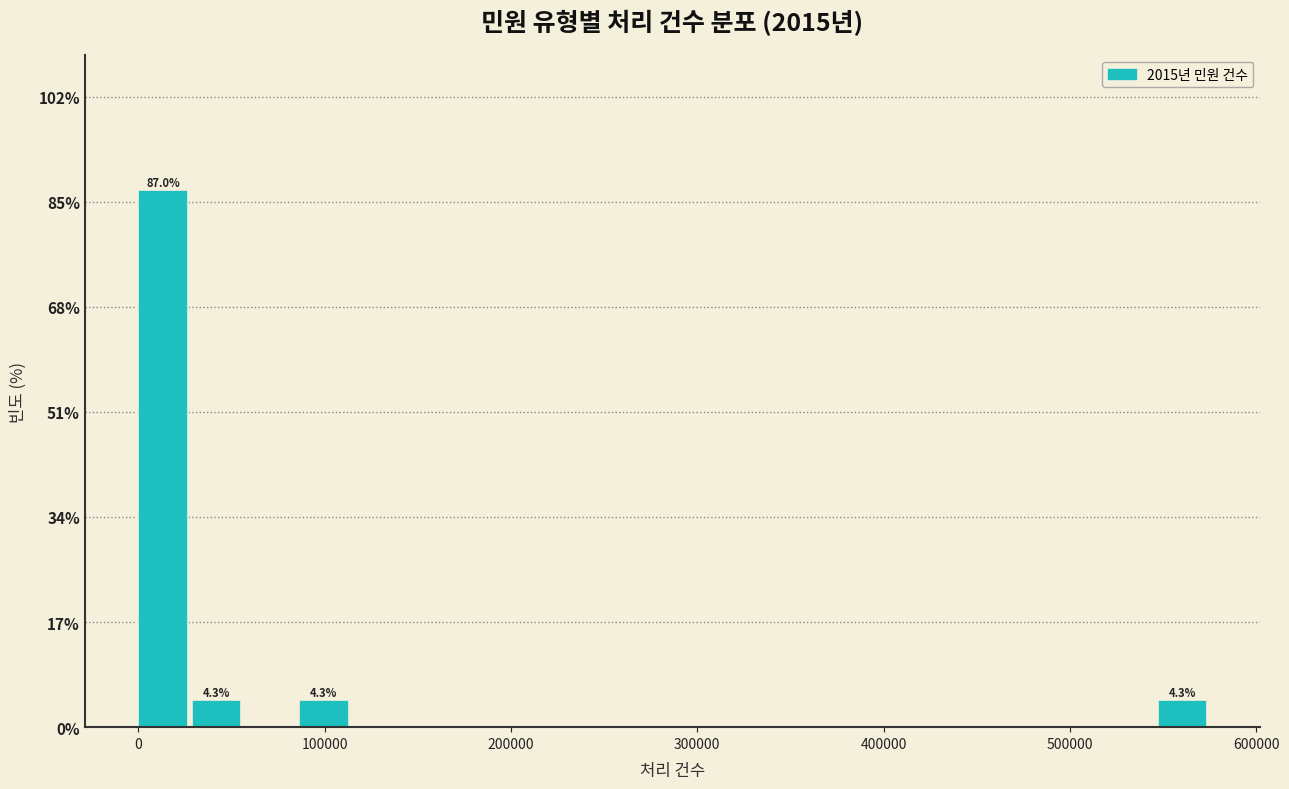

Around what value on the x-axis is the tallest bar? Give the approximate position of its centre, as read against the axis.

10000